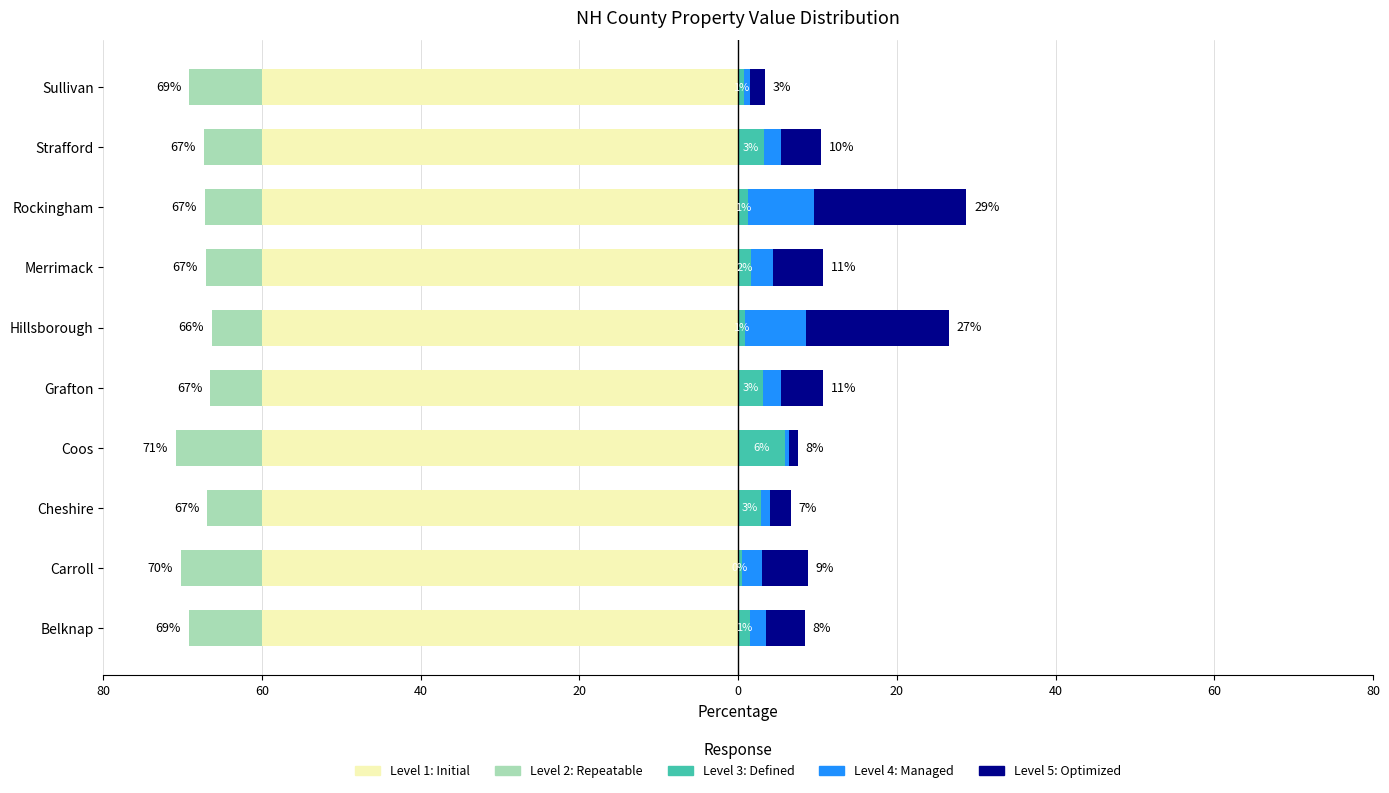

What are all the series names shown in the legend?

Level 1: Initial, Level 2: Repeatable, Level 3: Defined, Level 4: Managed, Level 5: Optimized